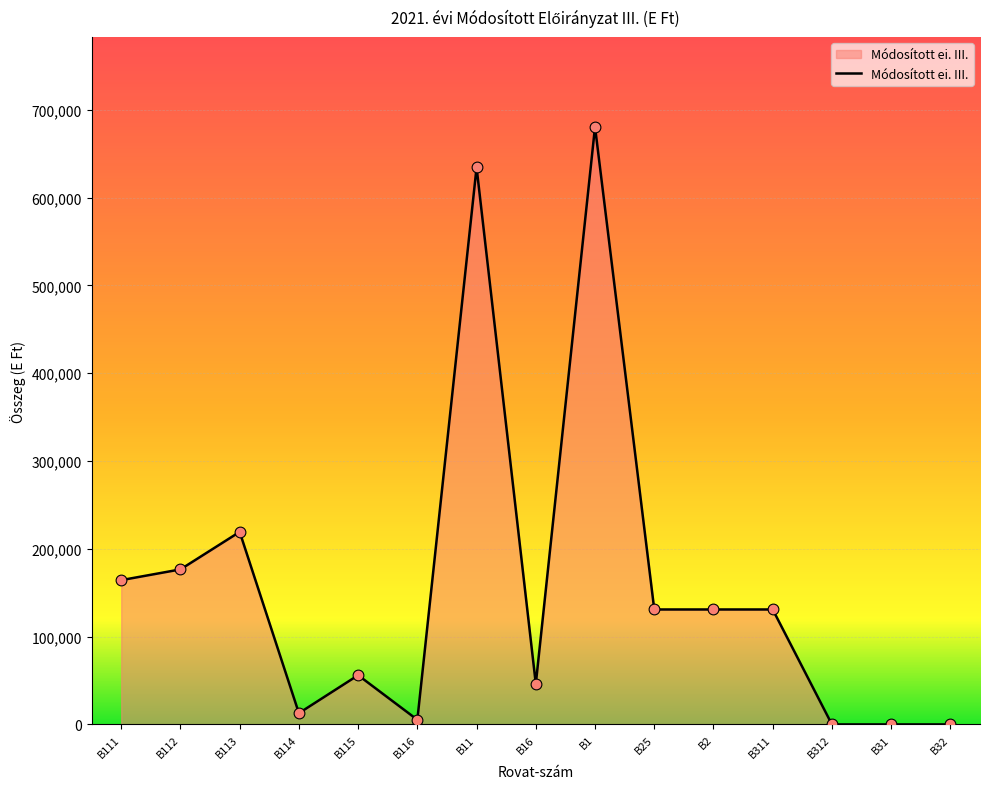

What is the change in value from B116 to B32?

-5333